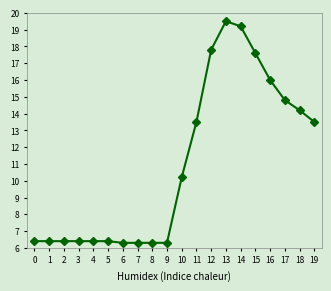

The value at 3 is 6.4. True or false?

True